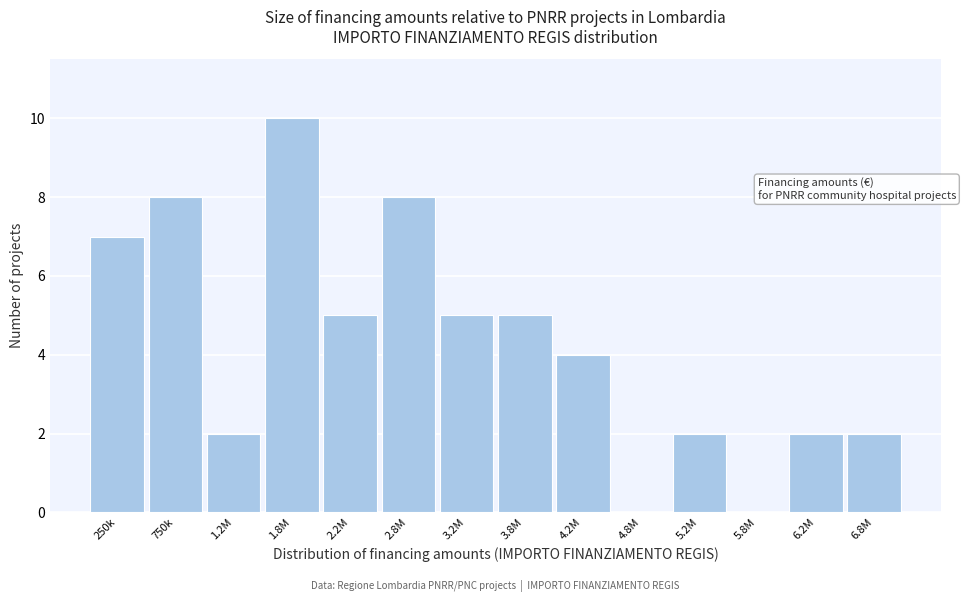

Reading left to right, list all the values displayed in this chart.

250k=7	750k=8	1.2M=2	1.8M=10	2.2M=5	2.8M=8	3.2M=5	3.8M=5	4.2M=4	4.8M=0	5.2M=2	5.8M=0	6.2M=2	6.8M=2